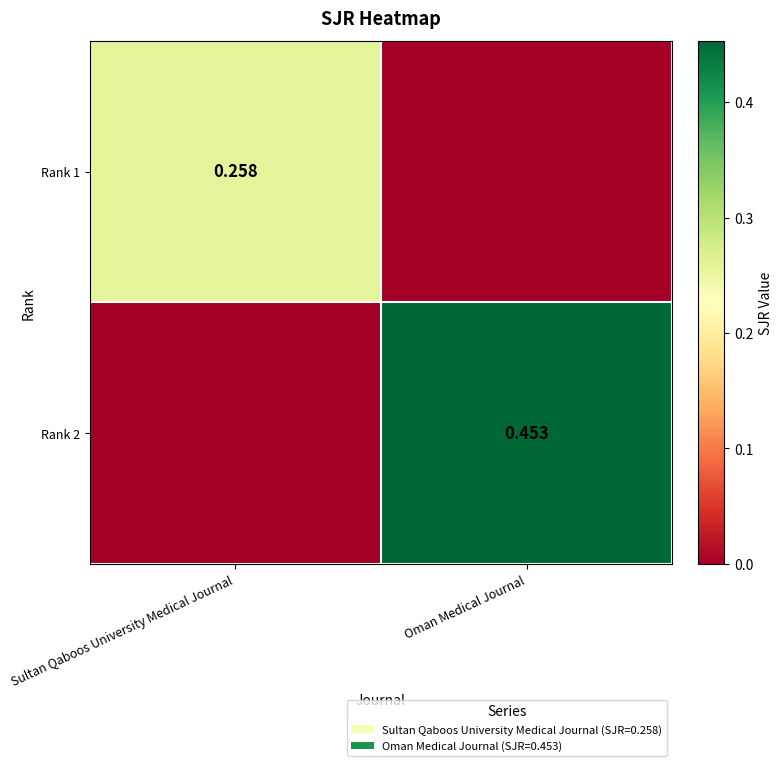

The value of Rank 2 at Oman Medical Journal is 0.2. True or false?

False